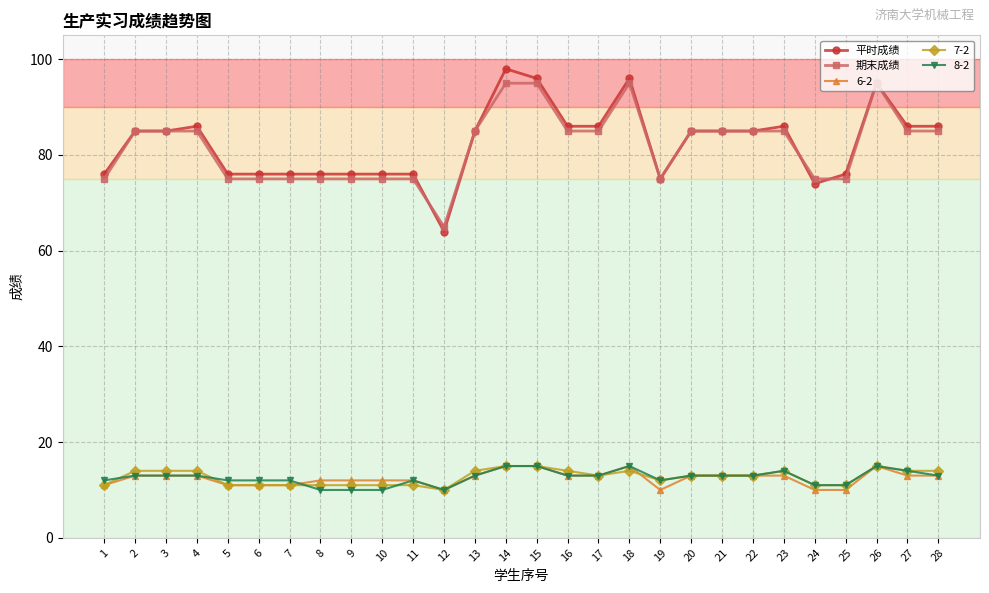

How many values in the 期末成绩 series are below 85?

12